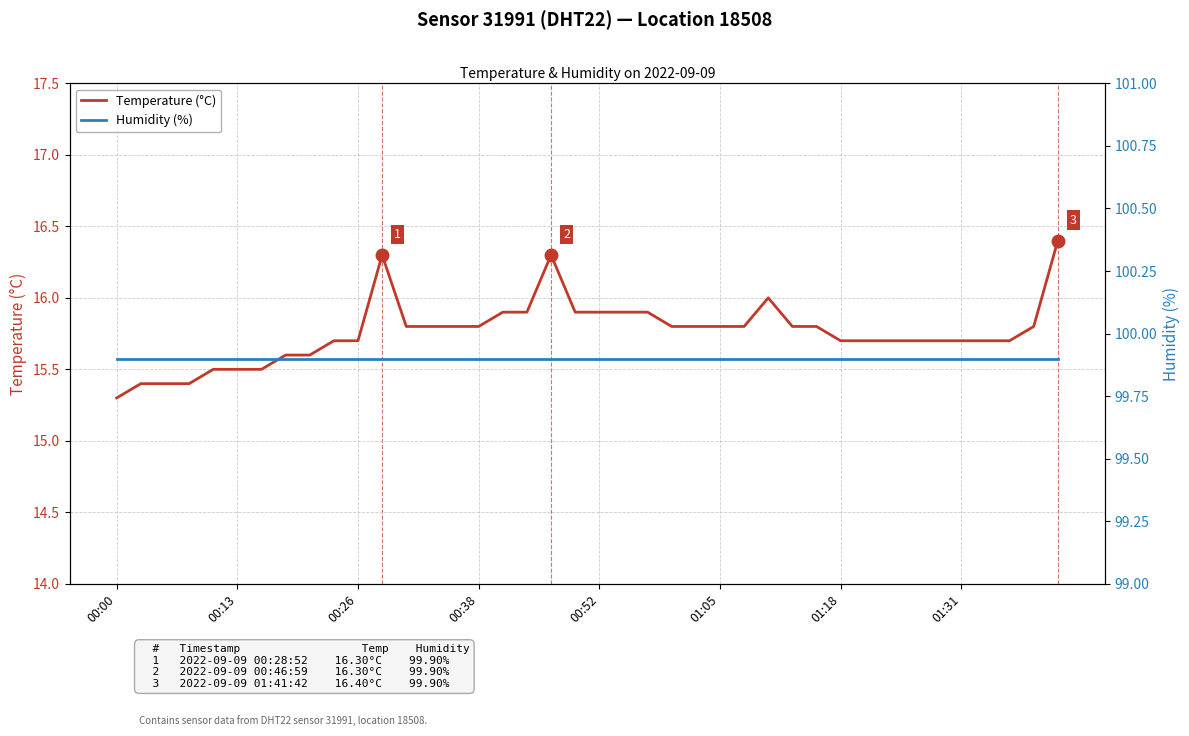

What is the sum of all Humidity (%) values?

3996.0